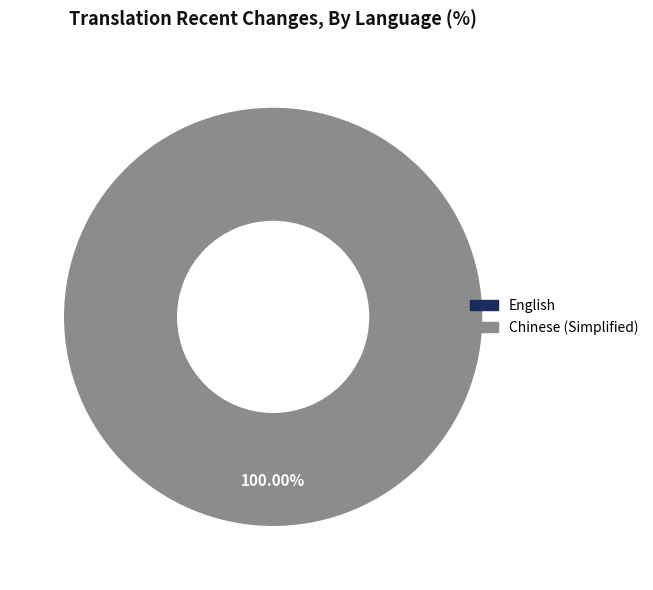

How many segments does this pie chart have?

2